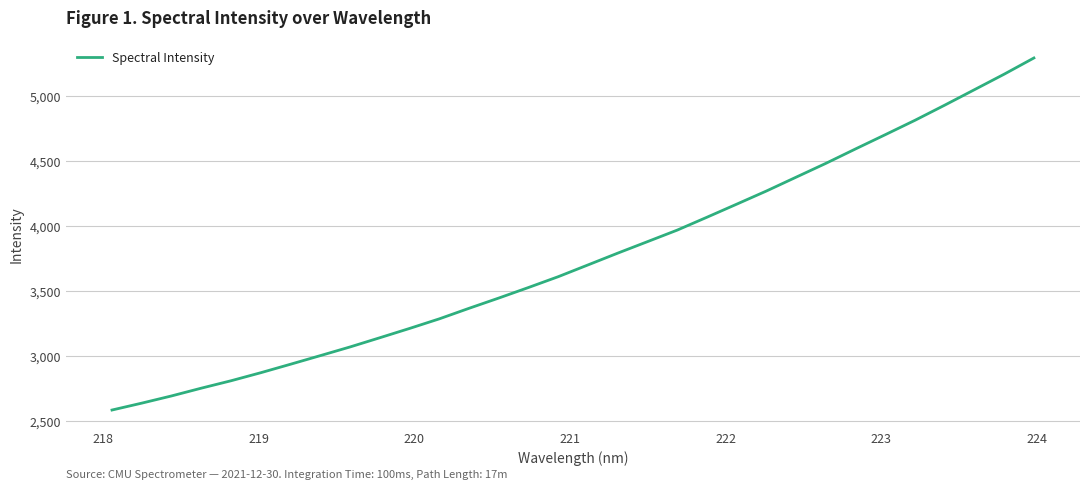

What is the minimum value shown in the chart?

2587.3